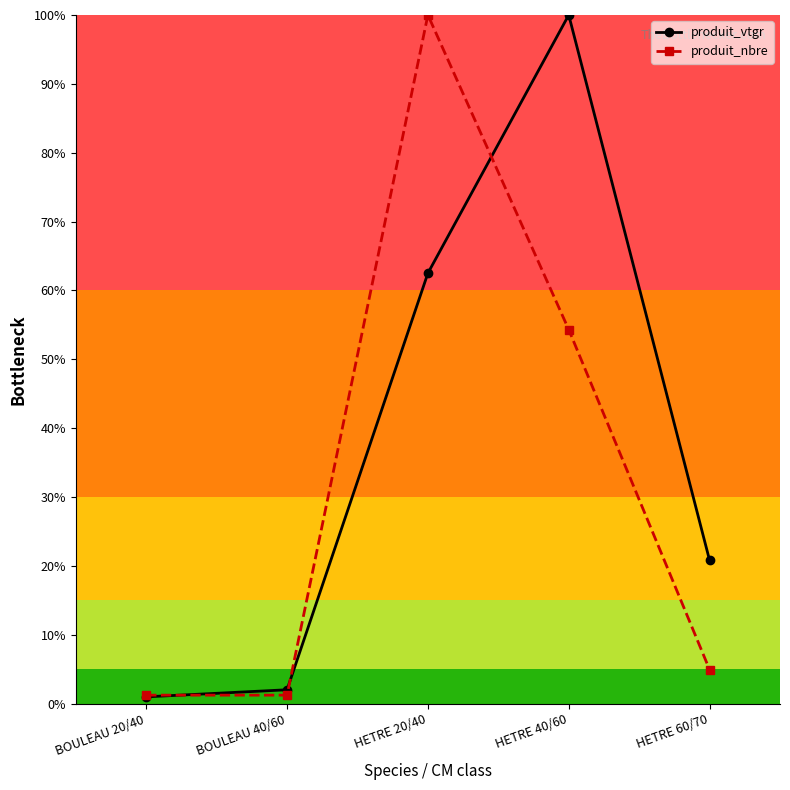

Does the chart have visible grid lines?

No